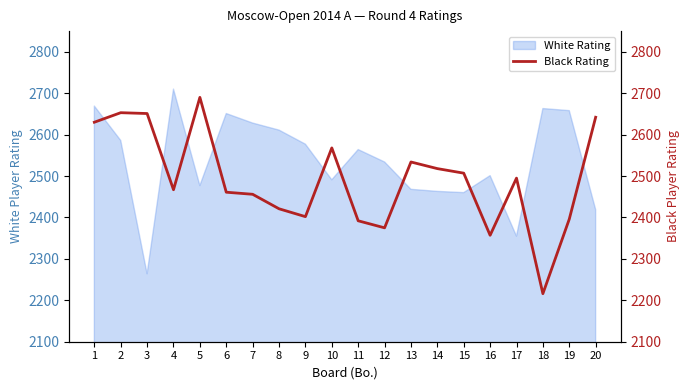

The White Rating series shows 2501 at 16. True or false?

True